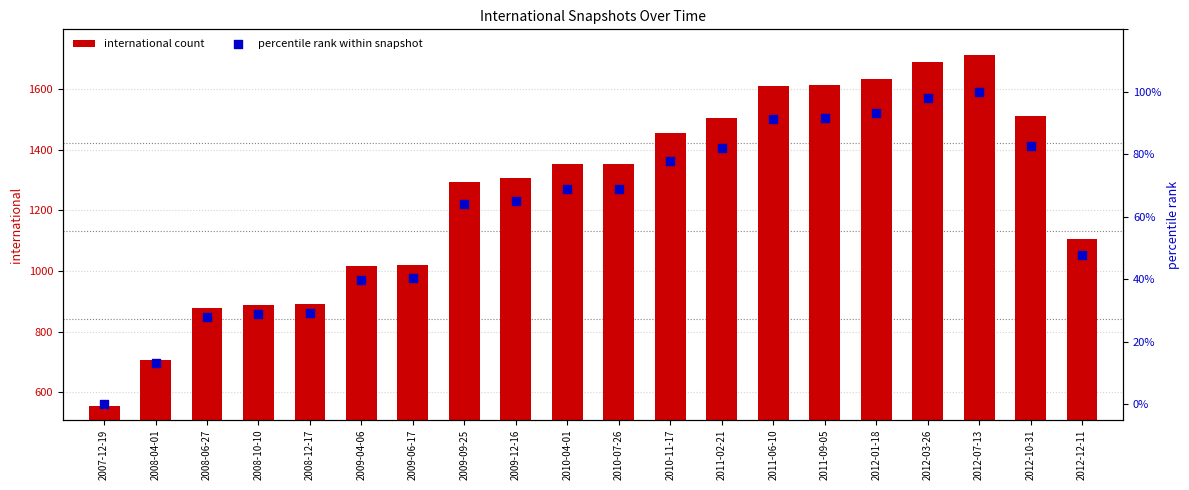

Which series contains the lowest Y value?

percentile rank within snapshot